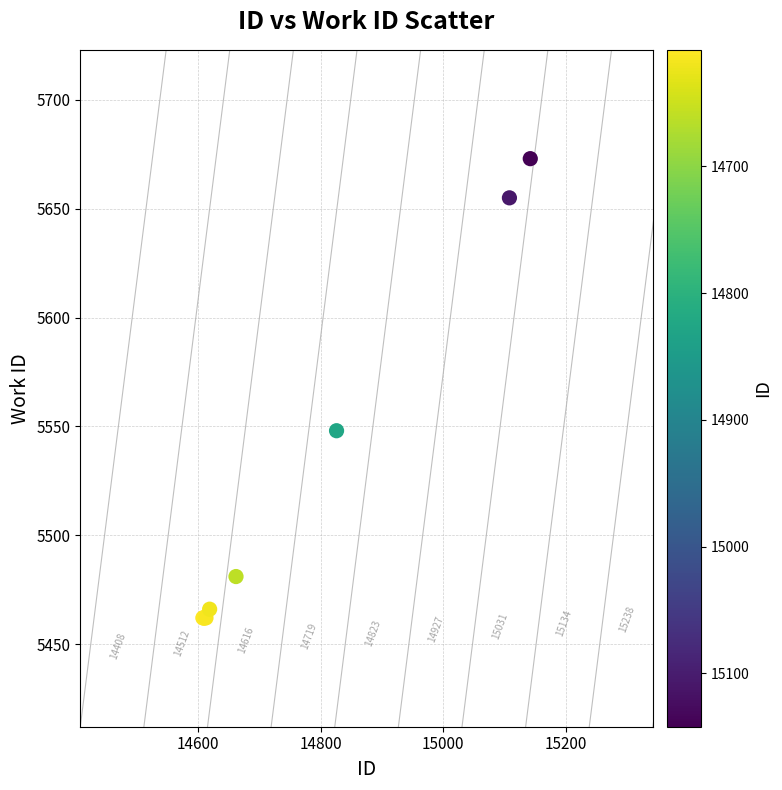

What Y value in the scatter plot is closest to 5567?

5548